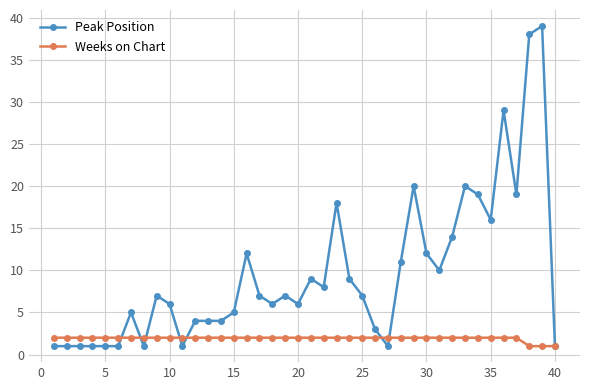

True or false: Peak Position has more than 2 points higher than both neighbors.

True